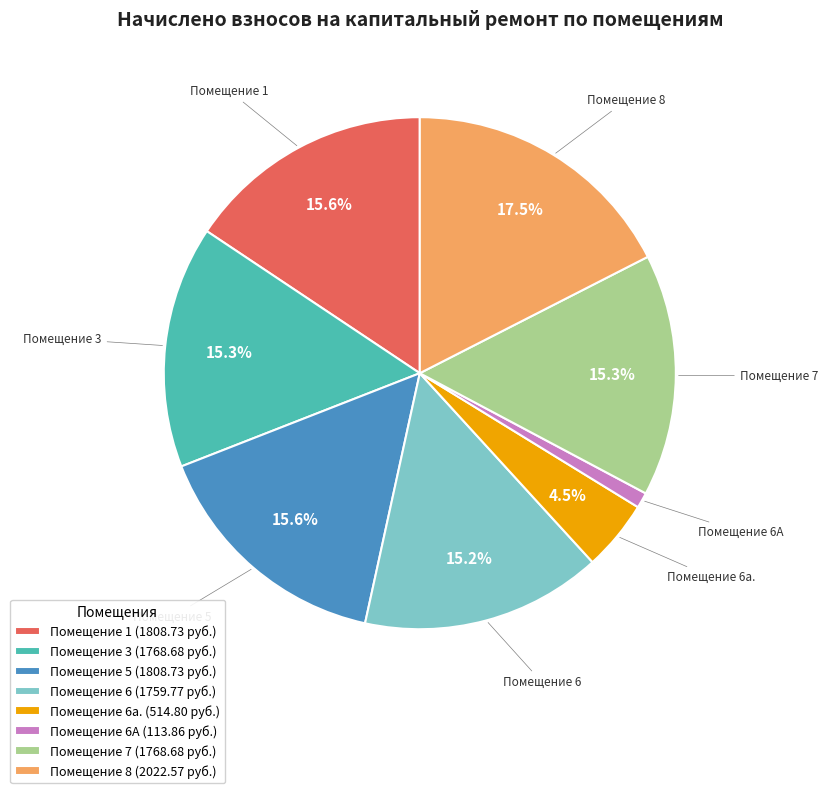

What is the largest slice in the pie chart?

Помещение 8 (2022.57 руб.)